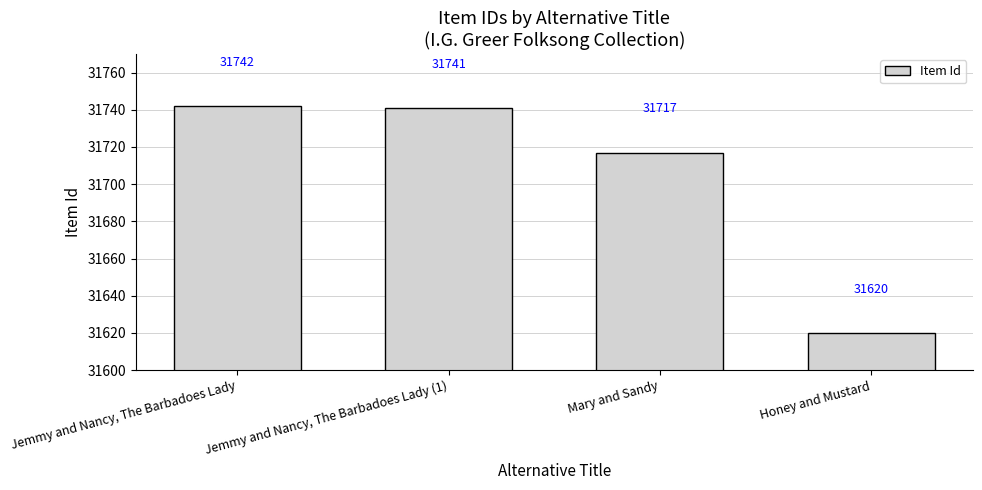

What is the sum of all values?

126820